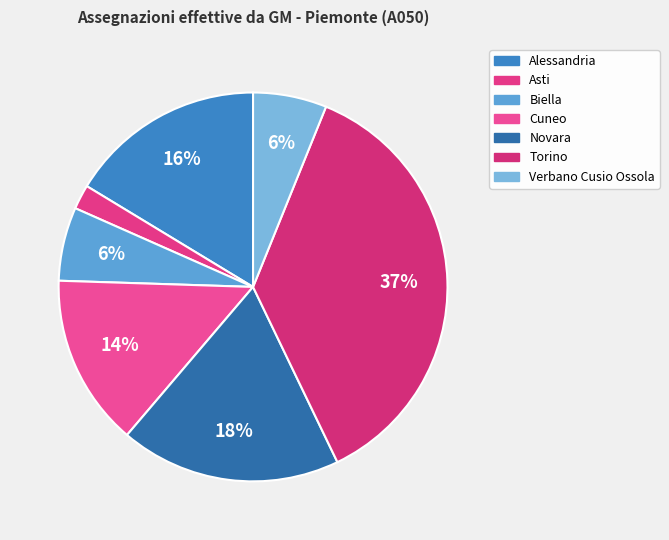

How many segments does this pie chart have?

7